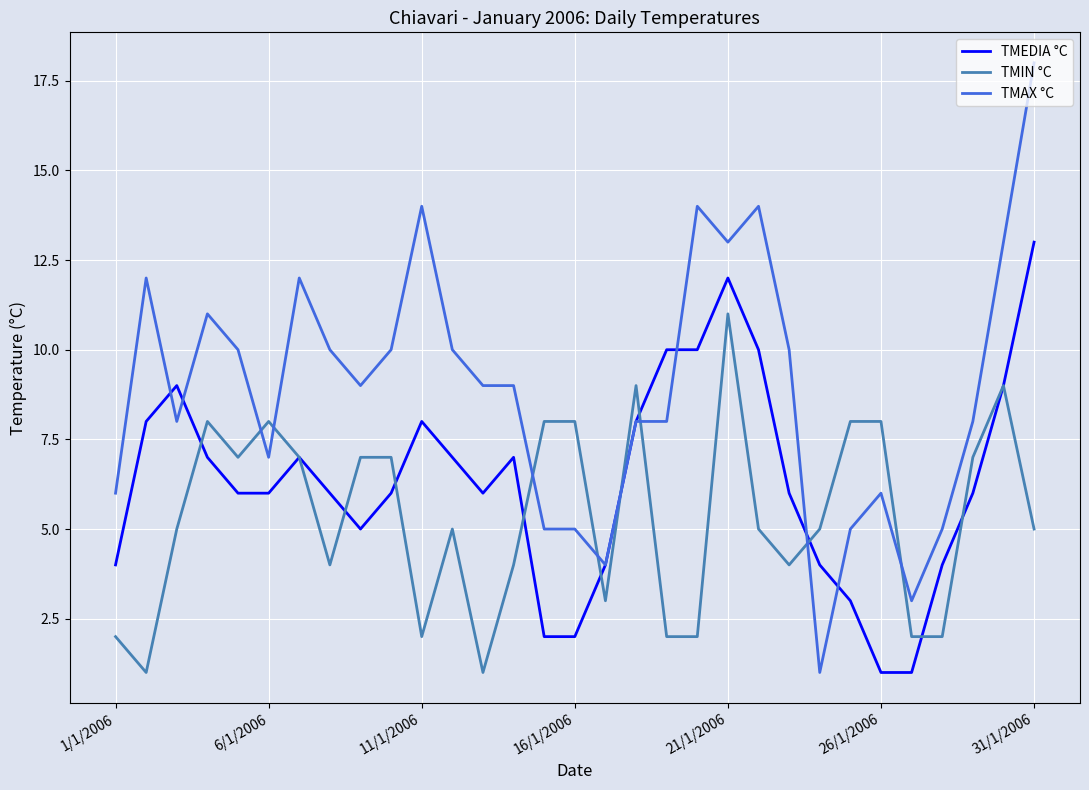

Which series has the widest spread of values?

TMAX °C